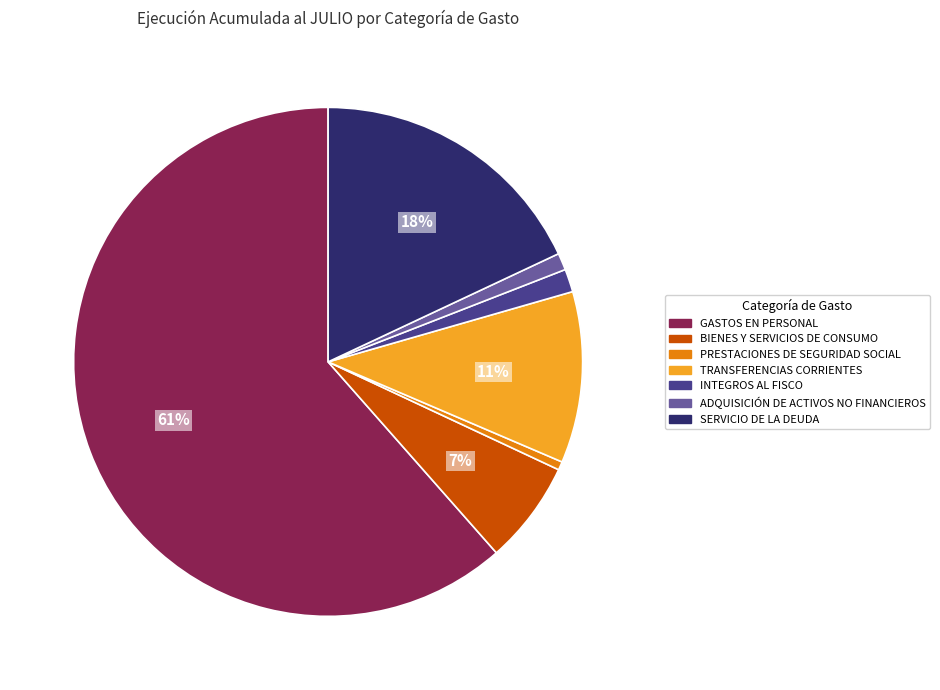

Which slice is the largest?

GASTOS EN PERSONAL